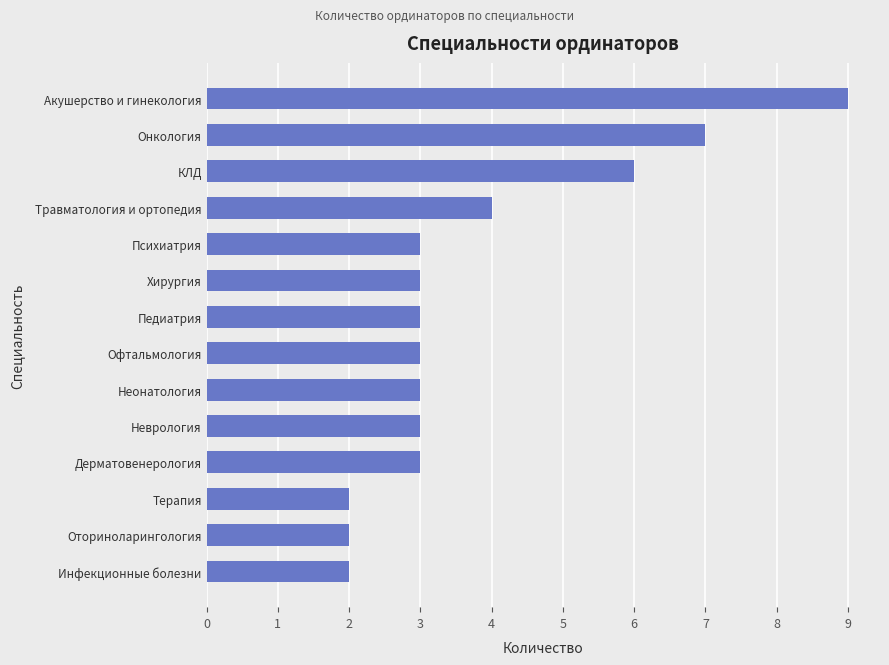

Are the bars grouped side by side (vs. stacked)?

No